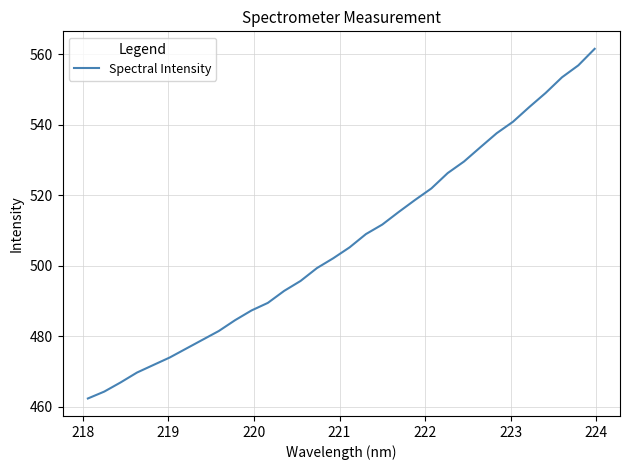

What is the difference between the maximum and minimum values?

99.1